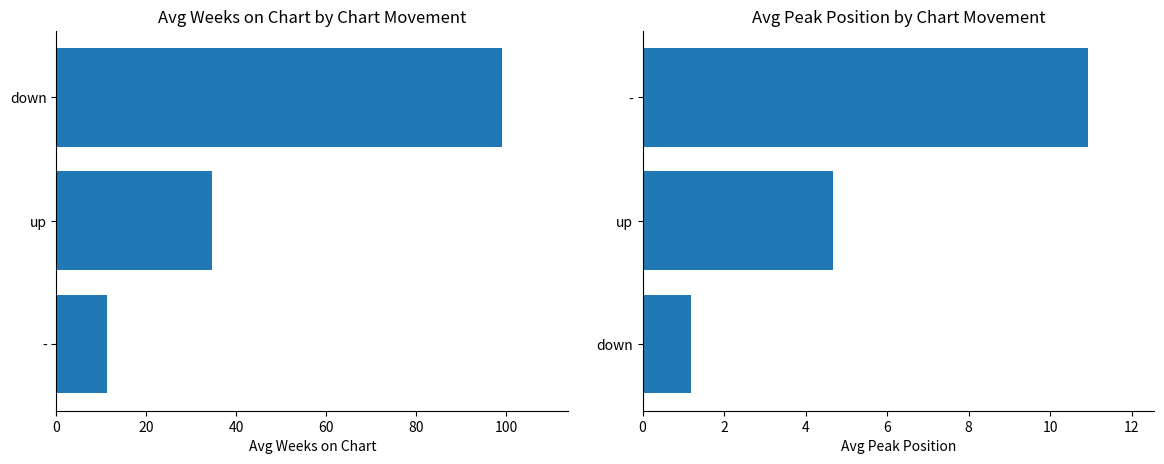

The value of Avg Weeks on Chart at up is 45.7. True or false?

False